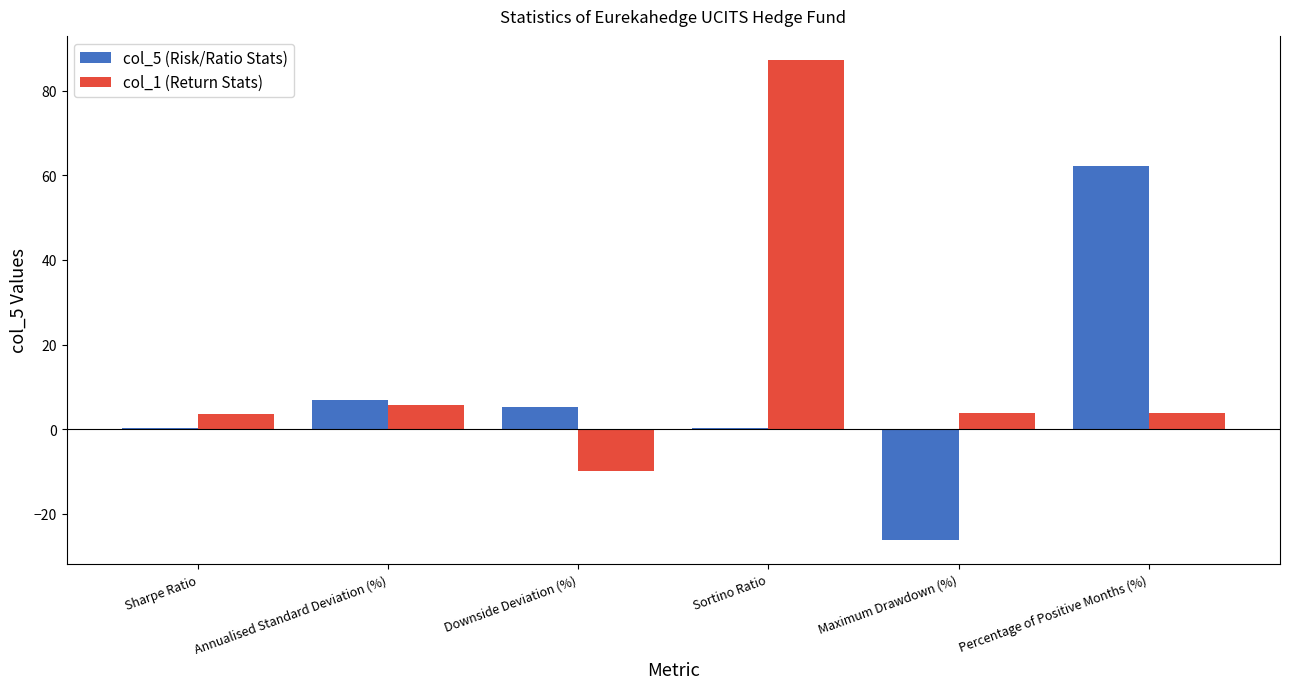

What is the maximum value shown in the chart?

87.2